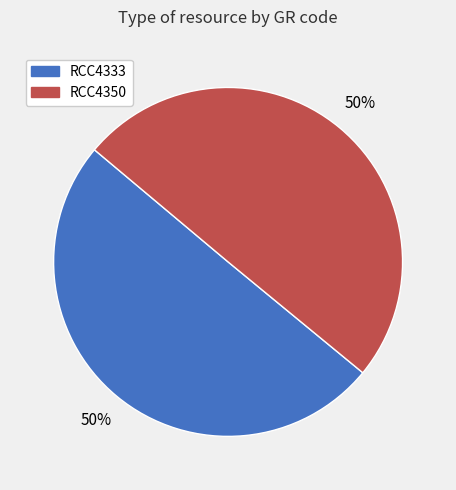

Do RCC4333 and RCC4350 together represent more than half of the pie?

Yes